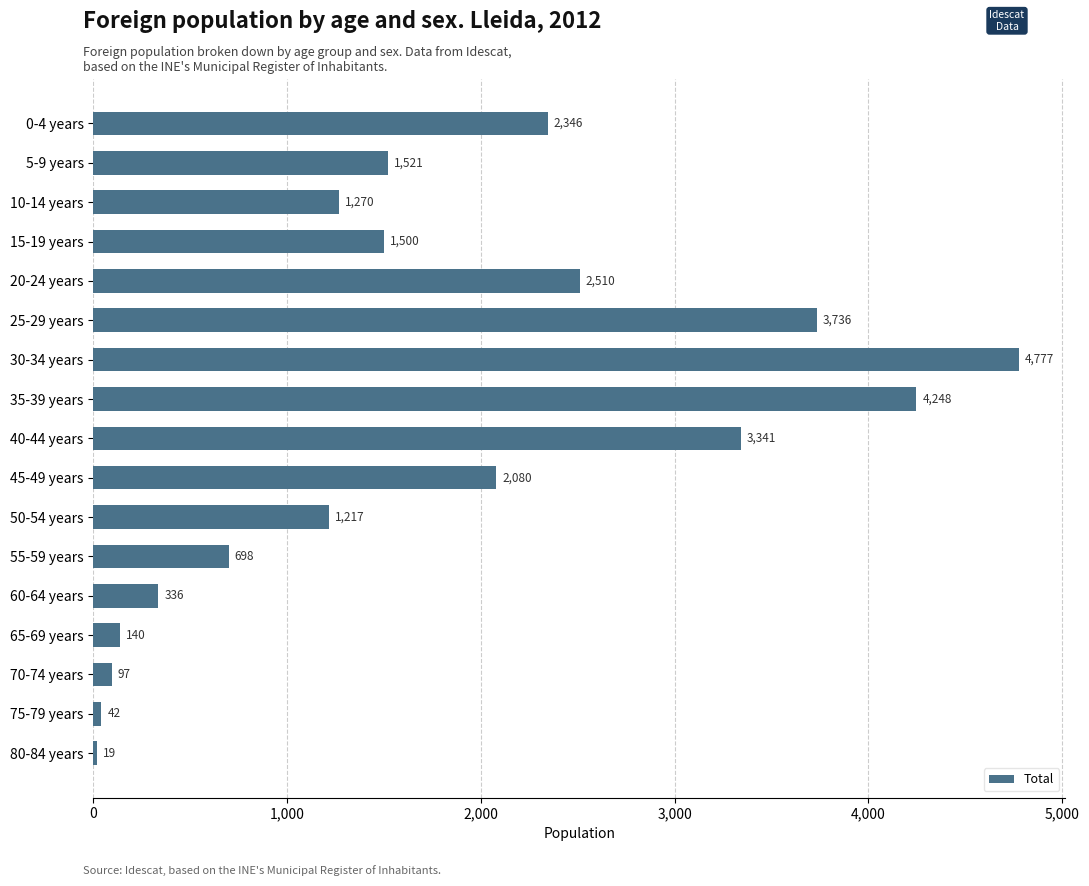

What is the minimum value shown in the chart?

19